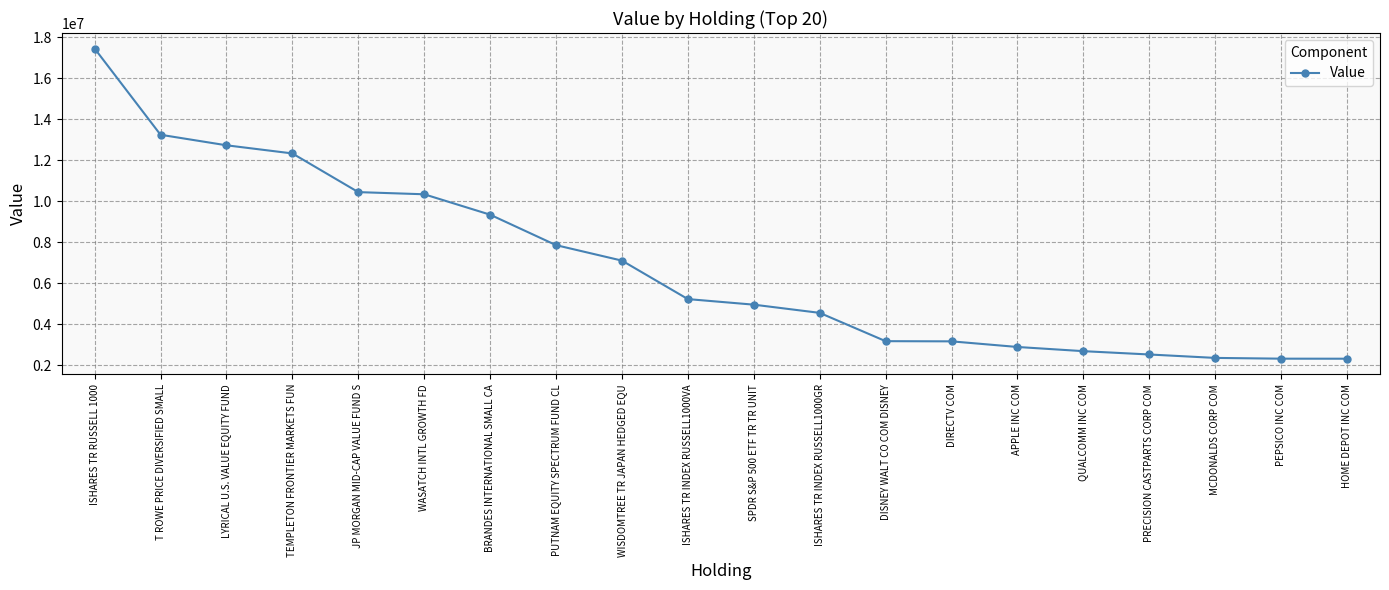

How many data points does each series have?

20